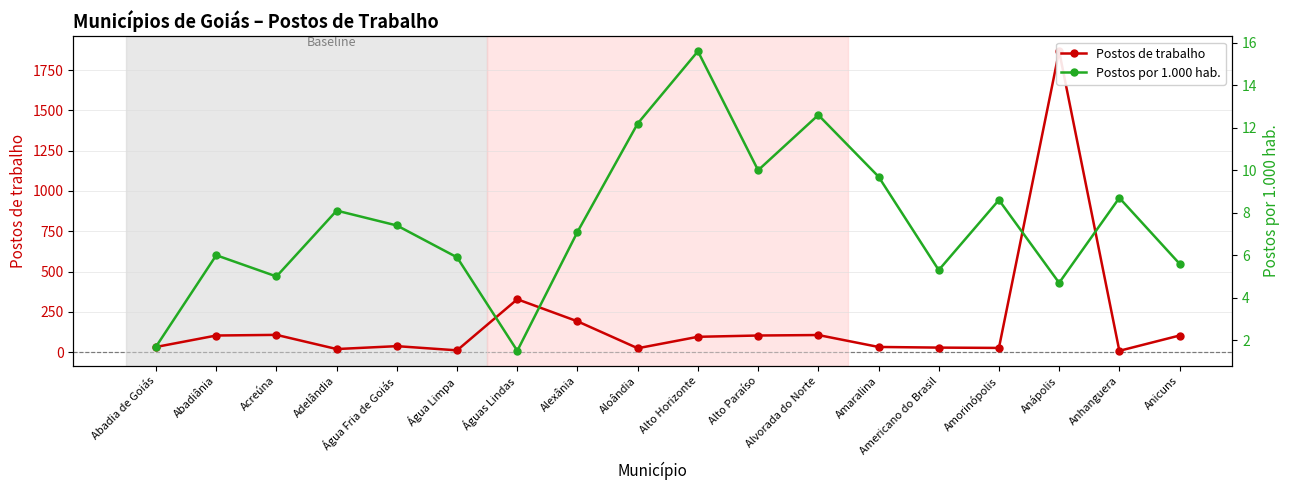

How many data points in Postos de trabalho are above 95?

8